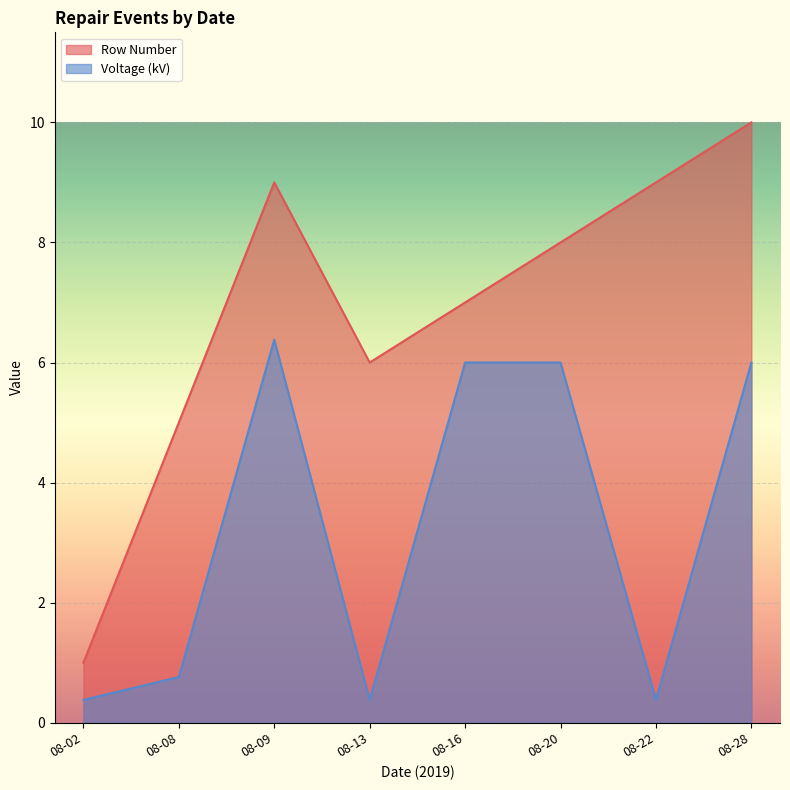

What is the approximate value of Row Number at 2019-08-02?

1.0